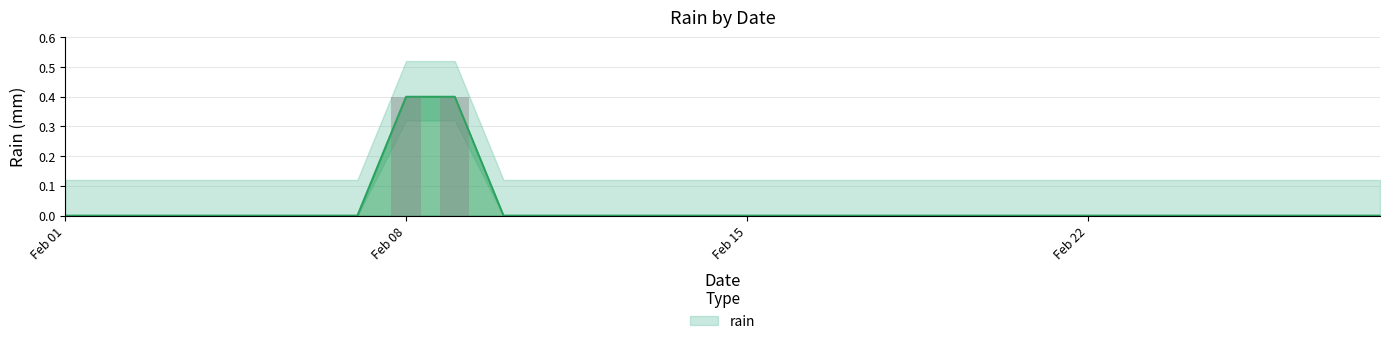

Rank the categories by value from lowest to highest.

2021-02-01, 2021-02-02, 2021-02-03, 2021-02-04, 2021-02-05, 2021-02-06, 2021-02-07, 2021-02-10, 2021-02-11, 2021-02-12, 2021-02-13, 2021-02-14, 2021-02-15, 2021-02-16, 2021-02-17, 2021-02-18, 2021-02-19, 2021-02-20, 2021-02-21, 2021-02-22, 2021-02-23, 2021-02-24, 2021-02-25, 2021-02-26, 2021-02-27, 2021-02-28, 2021-02-08, 2021-02-09